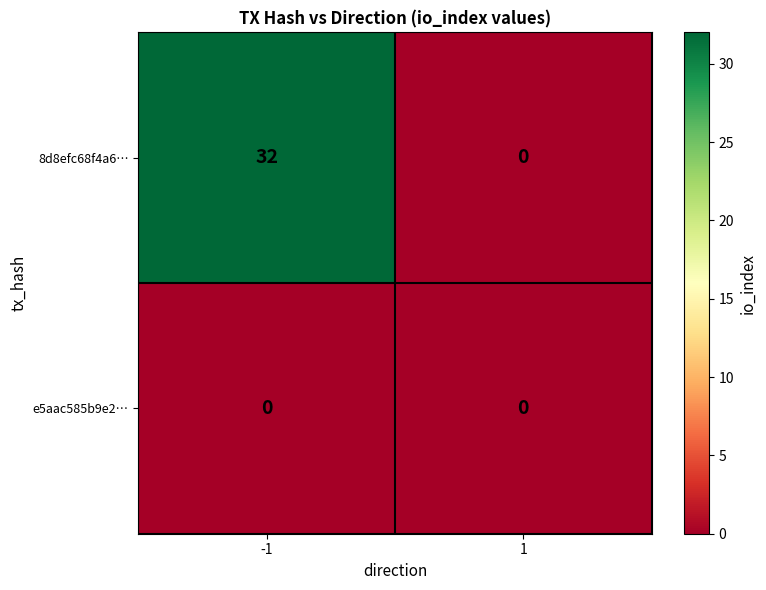

The value of 8d8efc68f4a6… at -1 is 32. True or false?

True